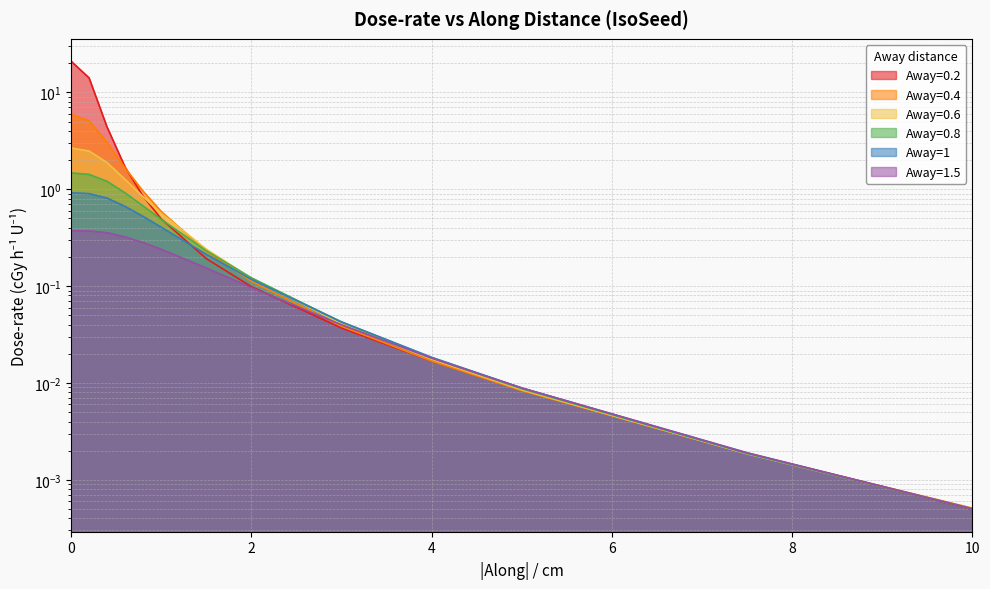

Which series has the largest total across all categories?

Away=0.2